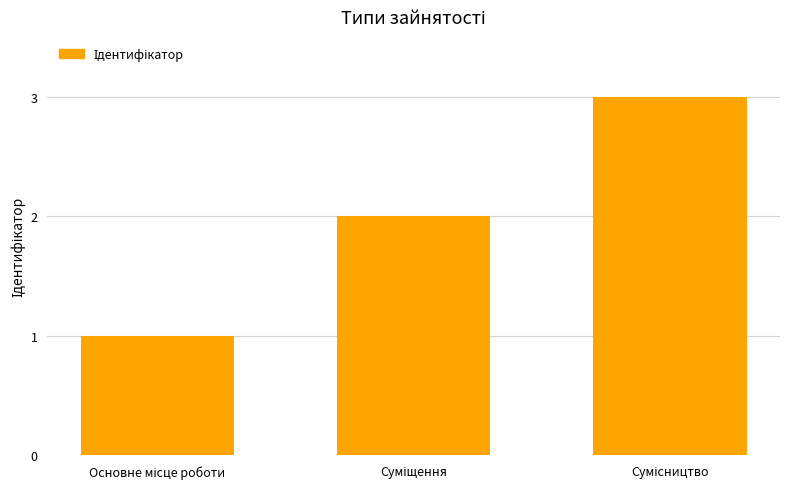

What is the greatest value displayed?

3